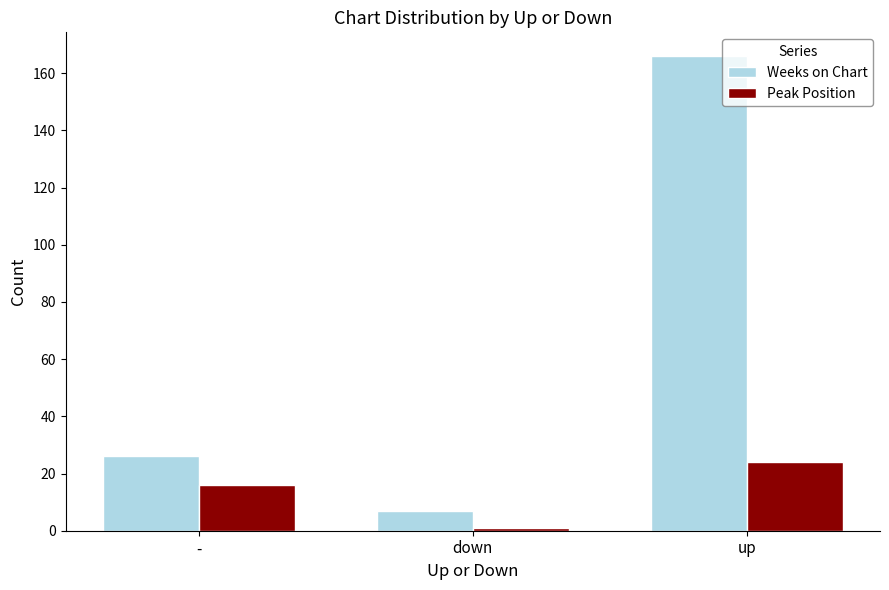

Which series has the largest range (max minus min)?

Weeks on Chart